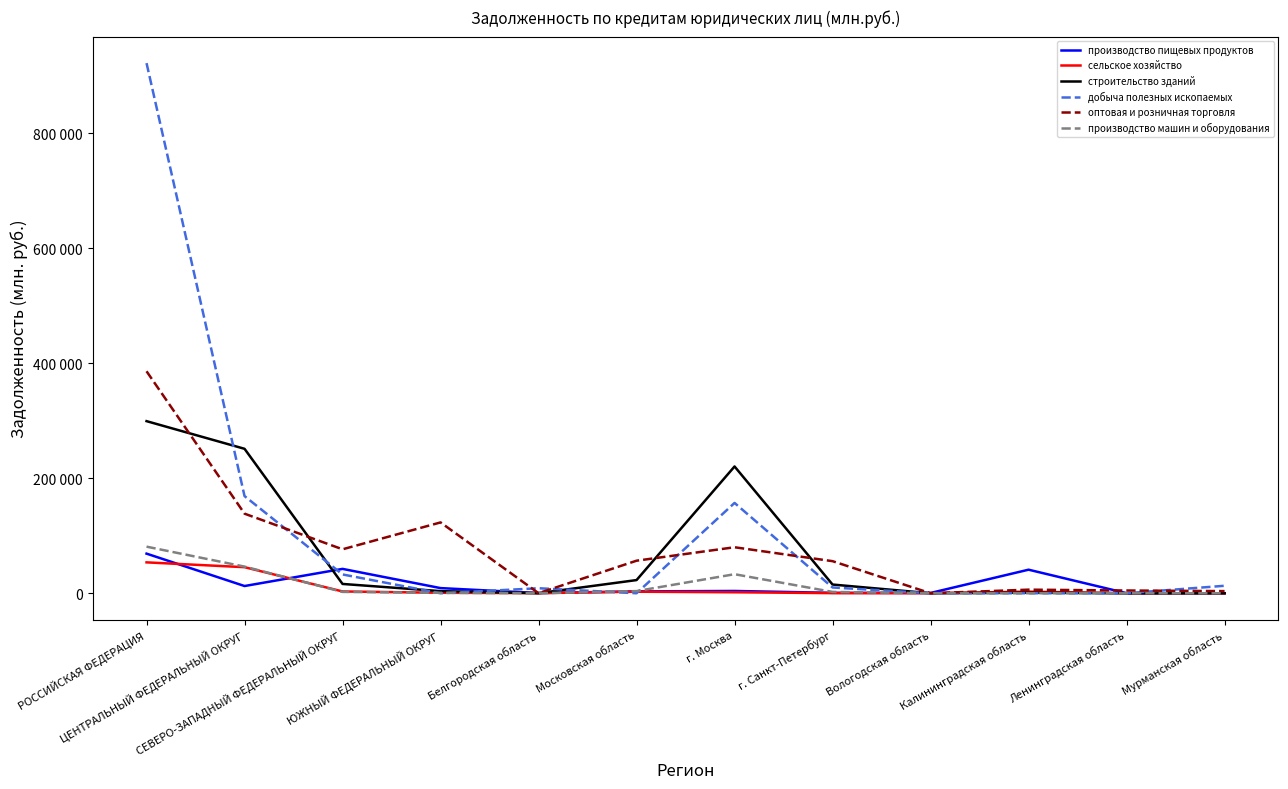

At г. Санкт-Петербург, list the series in order from smallest to largest.

сельское хозяйство, производство пищевых продуктов, производство машин и оборудования, добыча полезных ископаемых, строительство зданий, оптовая и розничная торговля